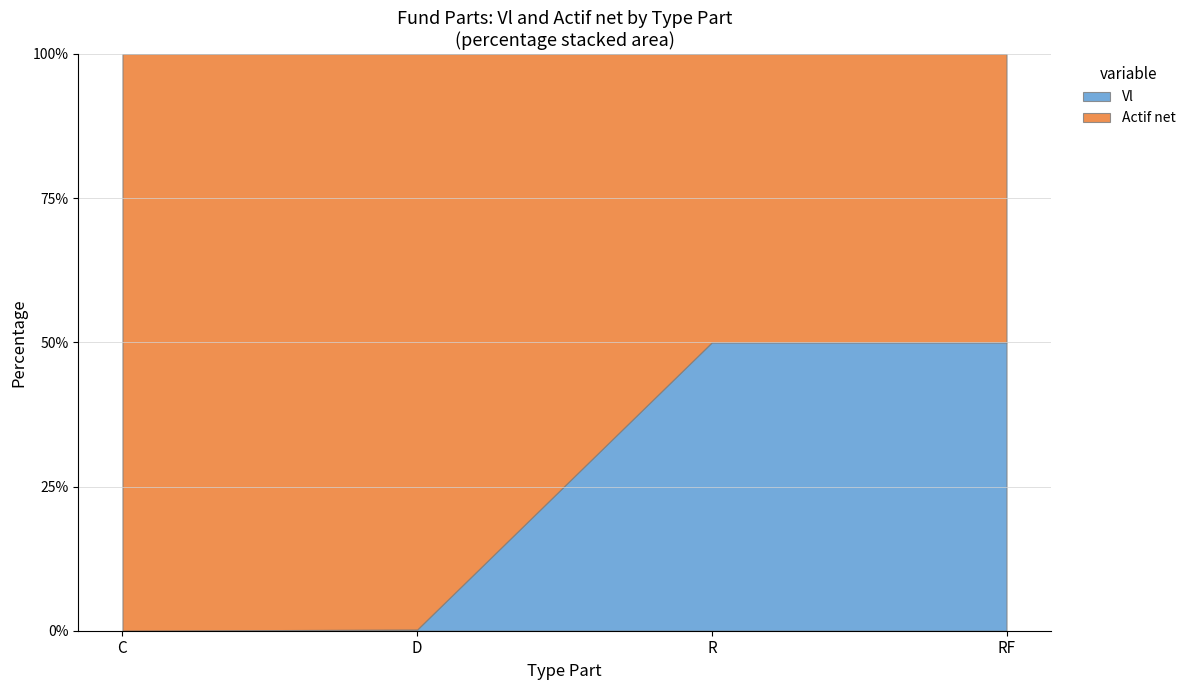

Is it true that Actif net equals 171.7 at R?

False